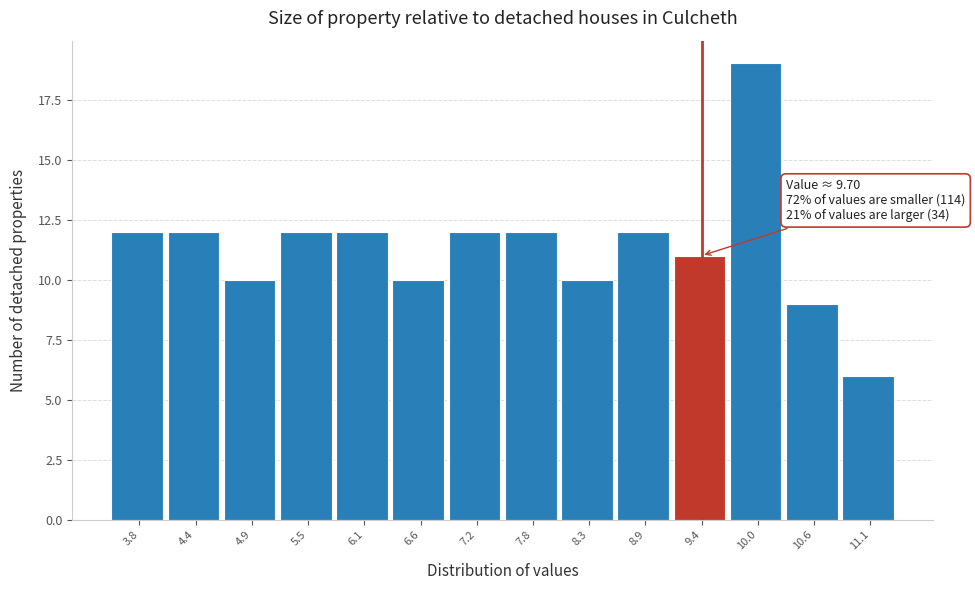

Reading right to left, list all the values displayed in this chart.

11.1=6	10.6=9	10.0=19	9.4=11	8.9=12	8.3=10	7.8=12	7.2=12	6.6=10	6.1=12	5.5=12	4.9=10	4.4=12	3.8=12